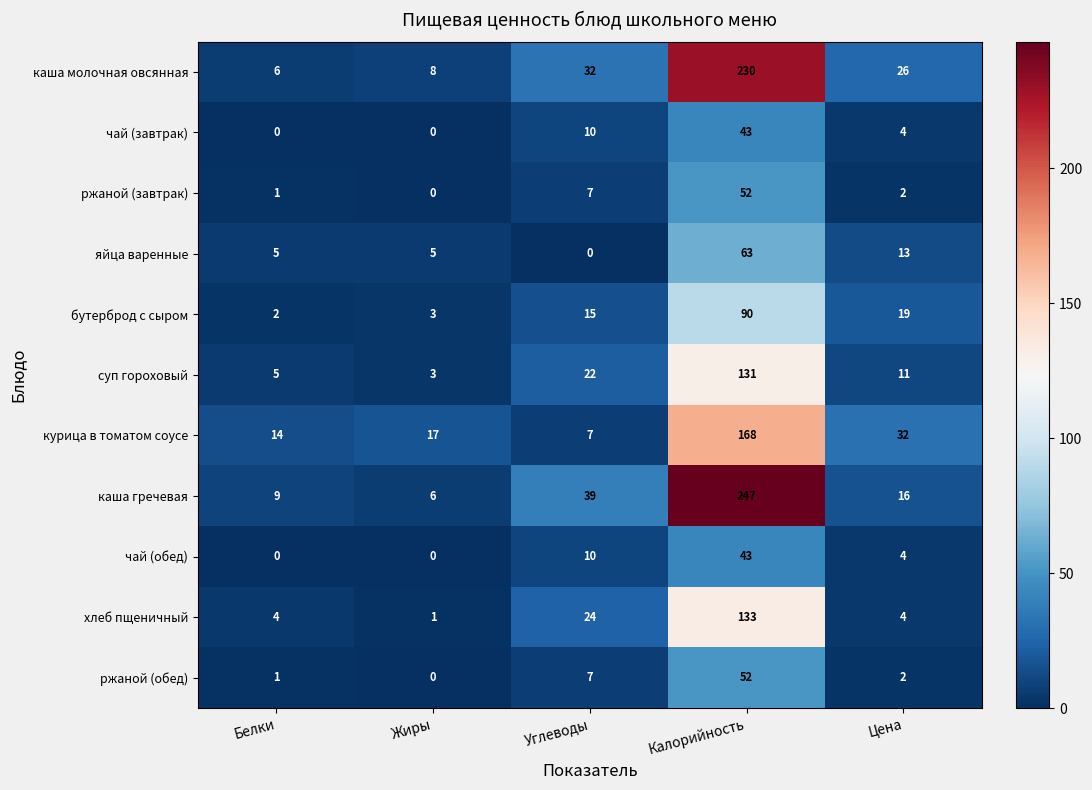

How many categories are shown in the chart?

5